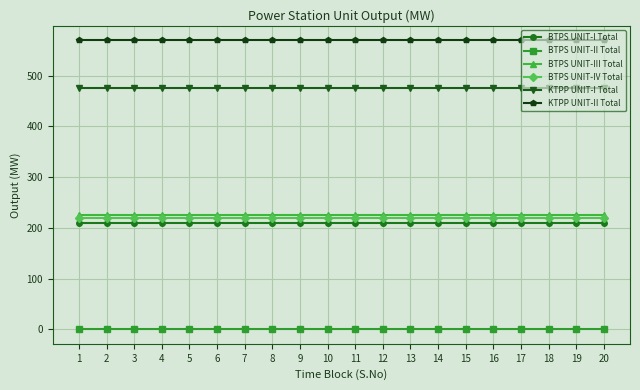

At how many categories does at least one series exceed 19?

20